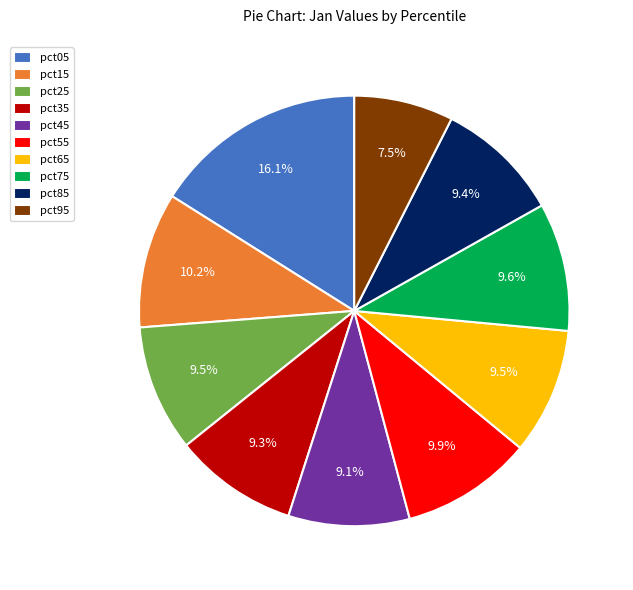

To the nearest percent, what is the difference between the largest and smallest slice percentages?

9%